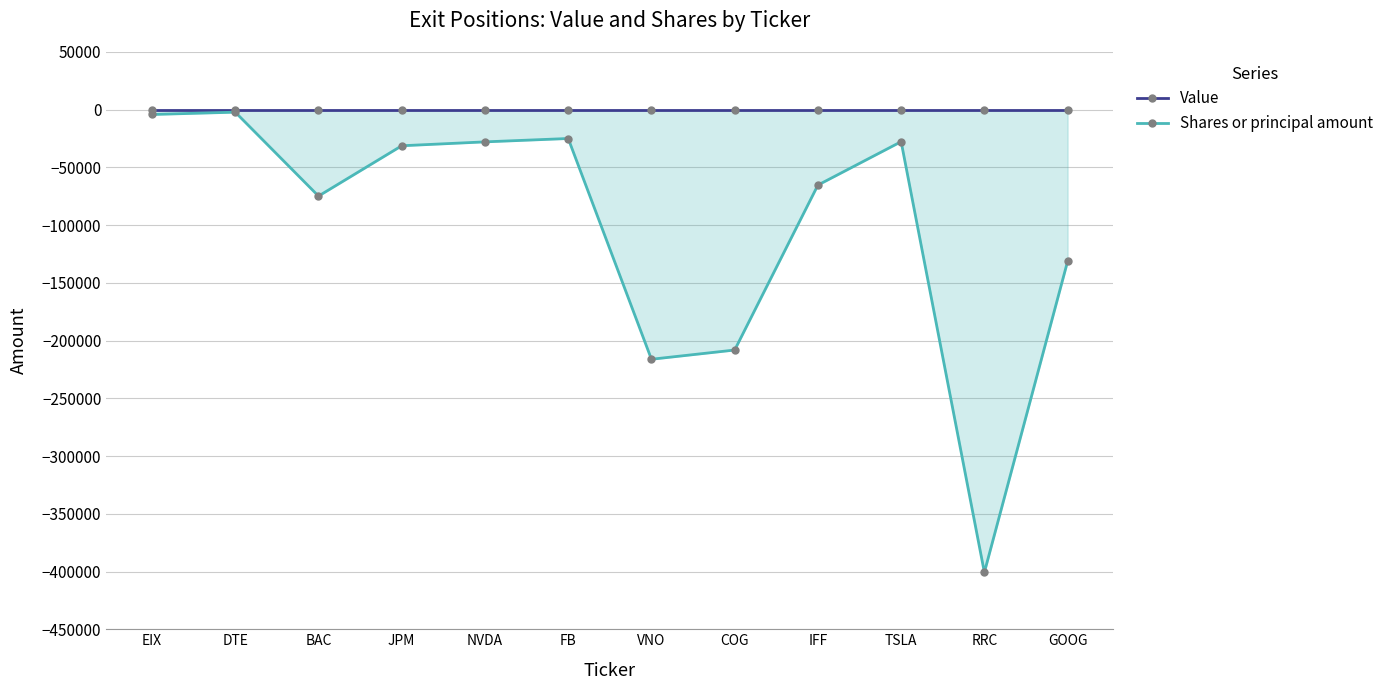

Rank the series at BAC from lowest to highest value.

Shares or principal amount, Value